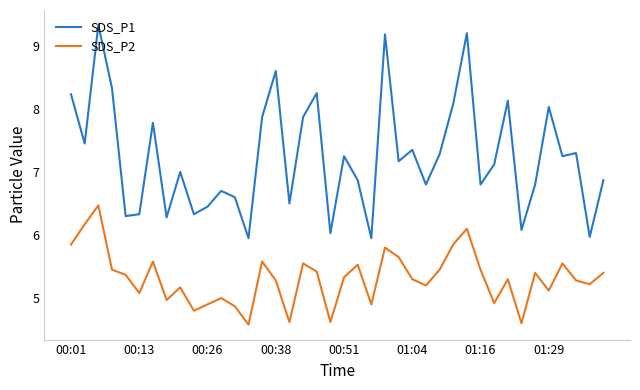

Which series has the largest range (max minus min)?

SDS_P1